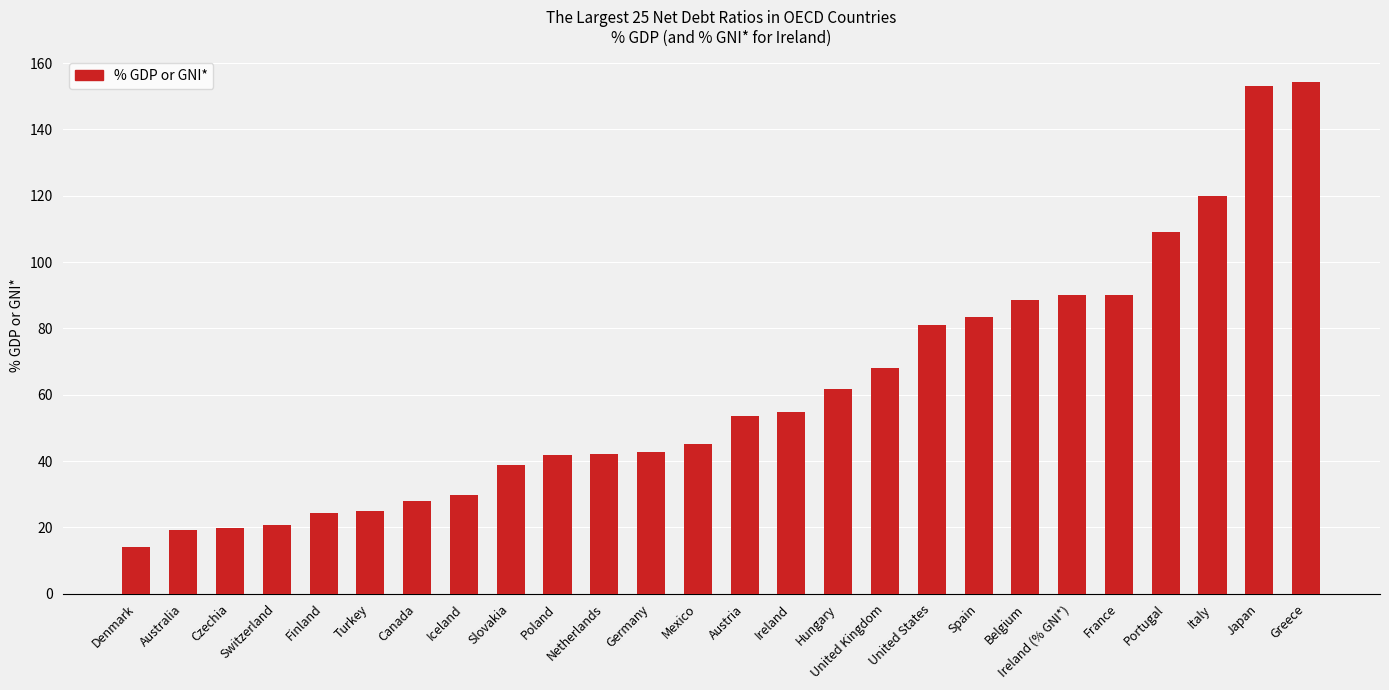

What is the maximum value shown in the chart?

154.3